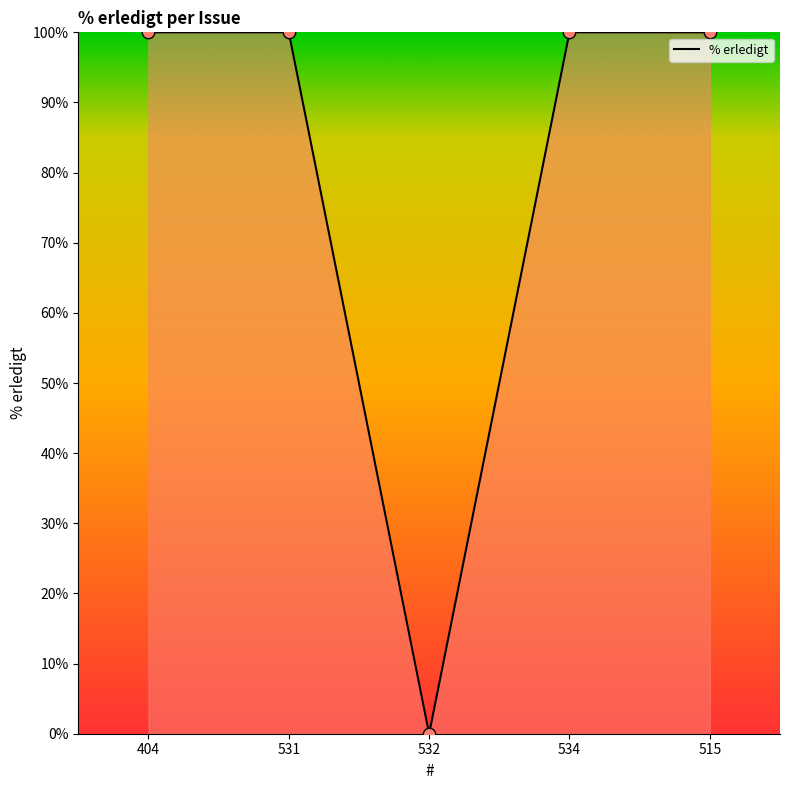

What is the ratio of the value at 404 to the value at 531?

1.0